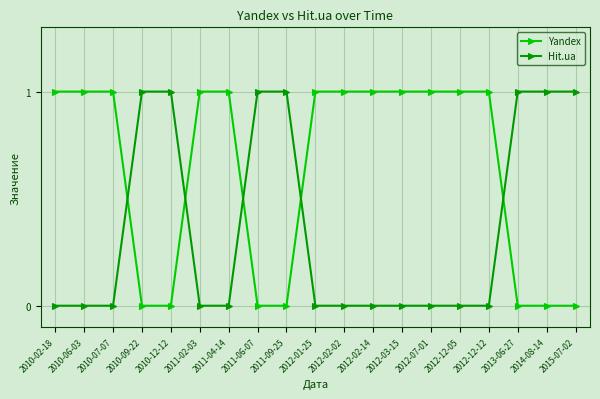

Is this an area chart (filled region under the line)?

No